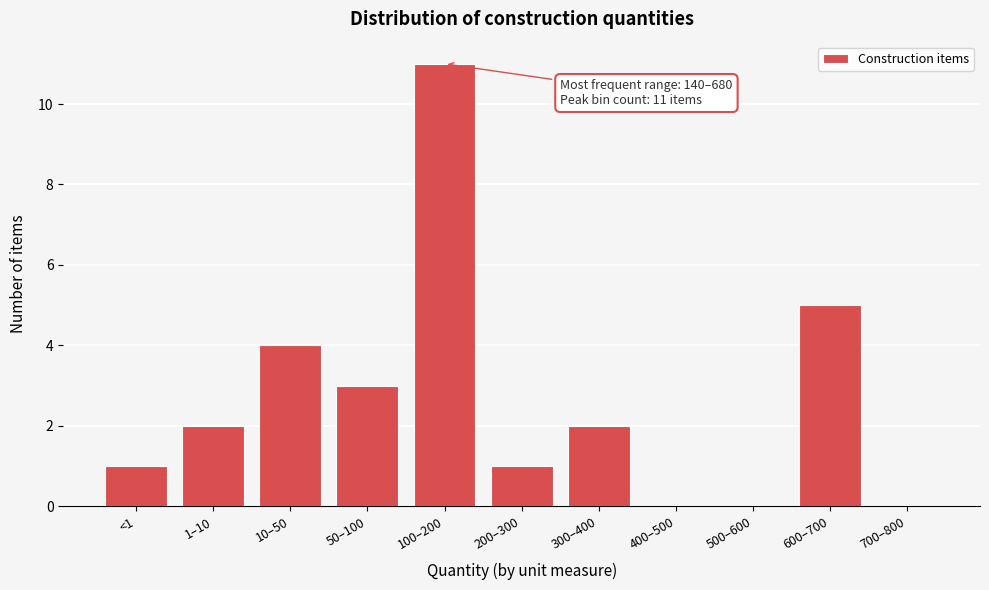

Reading right to left, transcribe all the data shown in this chart.

700–800=0	600–700=5	500–600=0	400–500=0	300–400=2	200–300=1	100–200=11	50–100=3	10–50=4	1–10=2	<1=1